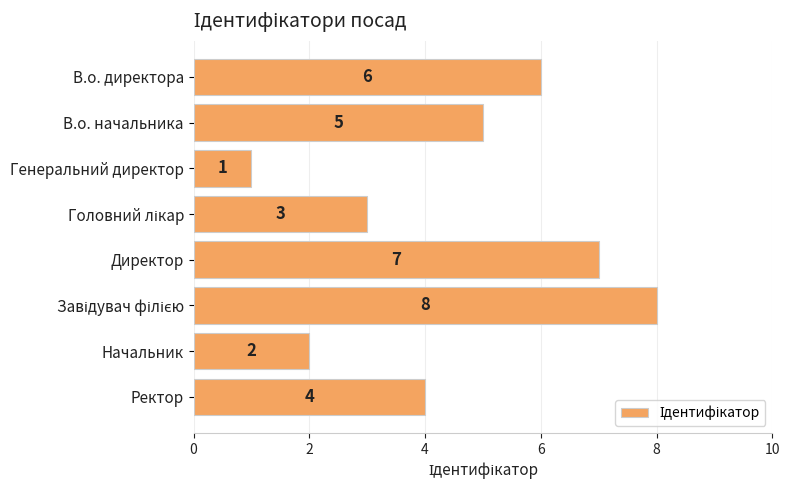

True or false: the data shows 3 at Начальник.

False